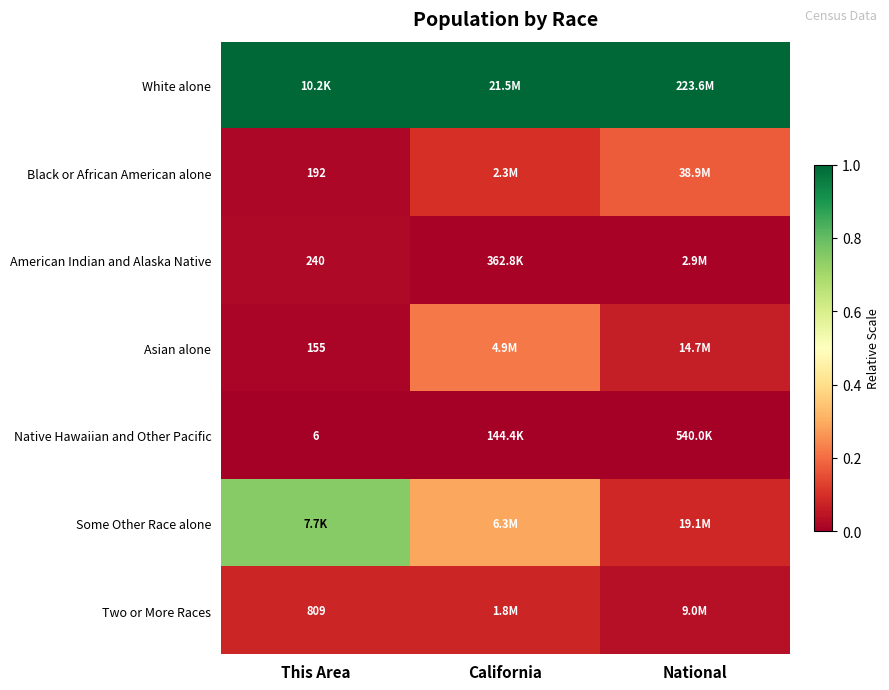

Is the value of Asian alone at This Area greater than the value of Two or More Races at This Area?

No